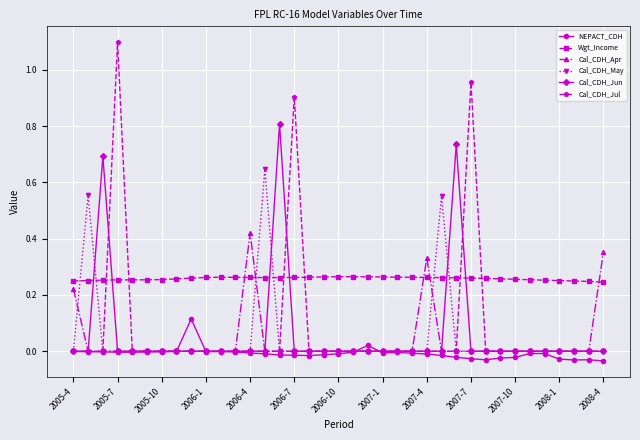

Which series has the largest total across all categories?

Wgt_Income